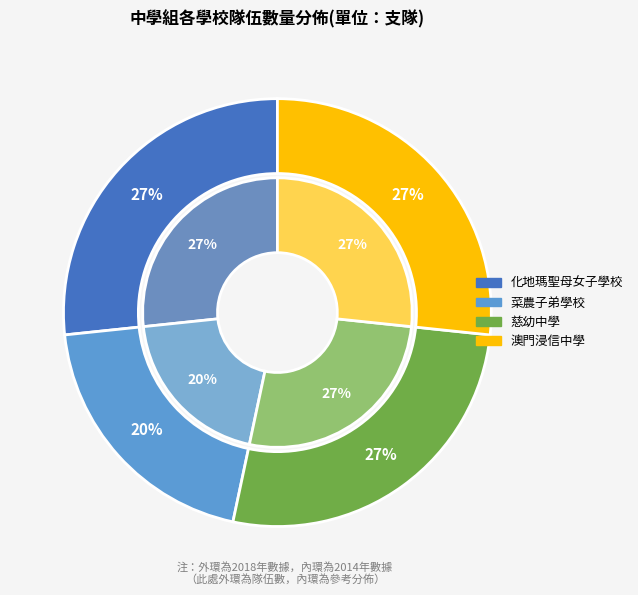

Which has a higher value, 慈幼中學 or 菜農子弟學校?

慈幼中學